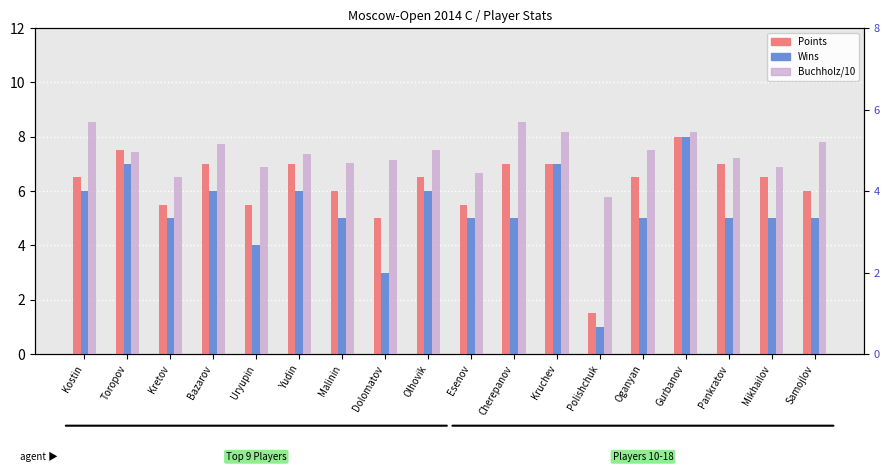

List the labels in order of Points value, smallest first.

Polishchuk, Dolomatov, Kretov, Uryupin, Esenov, Malinin, Samojlov, Kostin, Olhovik, Oganyan, Mikhailov, Bazarov, Yudin, Cherepanov, Kruchev, Pankratov, Toropov, Gurbanov